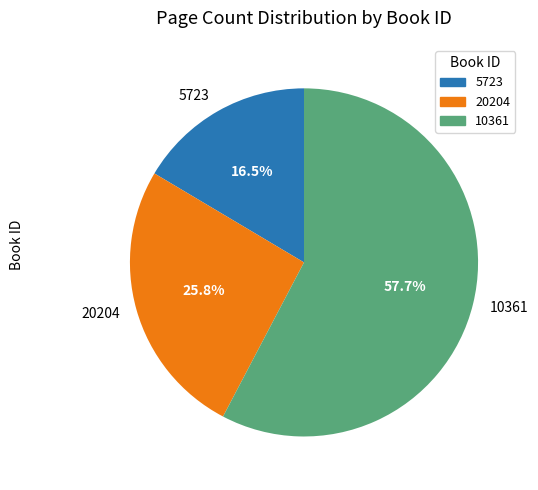

Which slice is the smallest?

5723